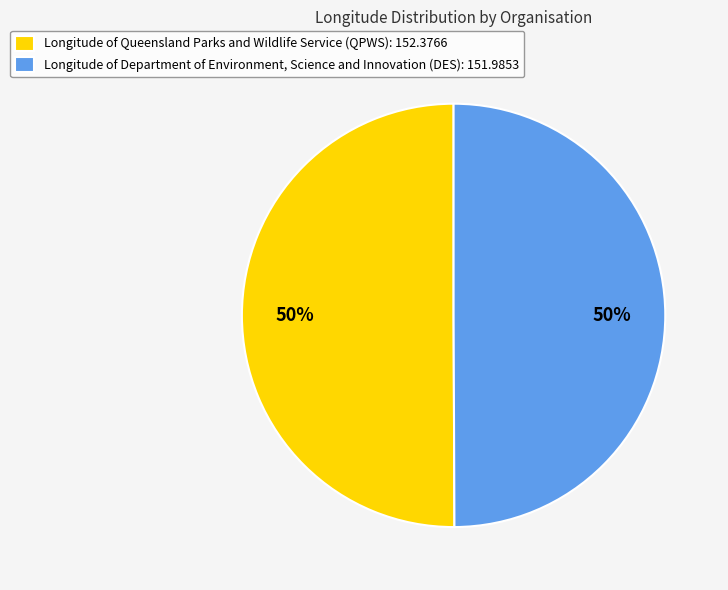

To the nearest percent, what portion does Longitude of Queensland Parks and Wildlife Service (QPWS): 152.3766 represent?

50%